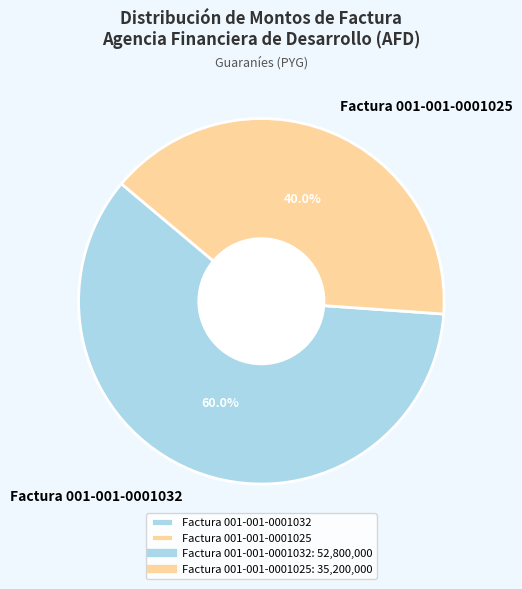

Count the number of slices in the pie.

2